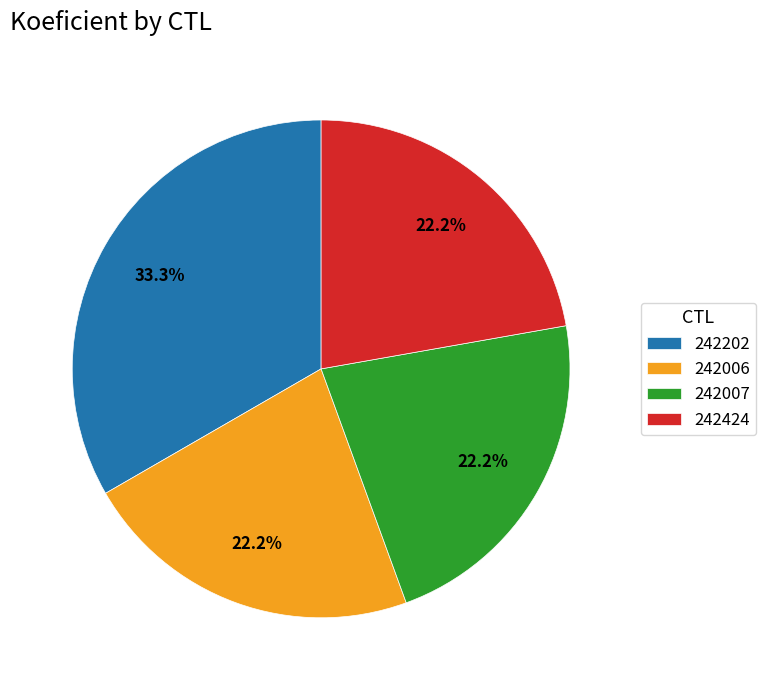

Do 242424 and 242007 together represent more than half of the pie?

No